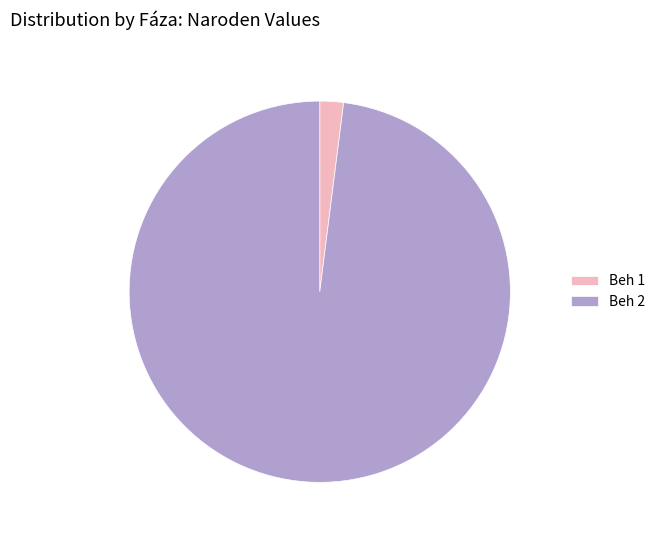

True or false: Beh 2 accounts for 98% of the total.

True